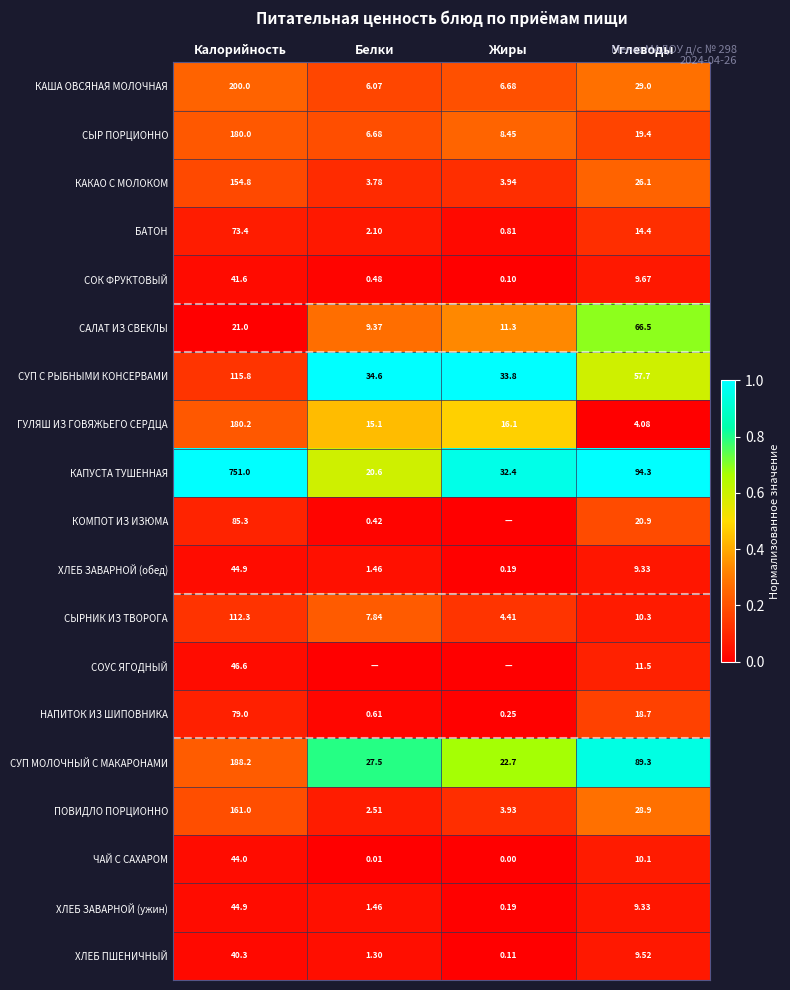

Is the value of СУП МОЛОЧНЫЙ С МАКАРОНАМИ at Белки greater than the value of ХЛЕБ ПШЕНИЧНЫЙ at Углеводы?

Yes